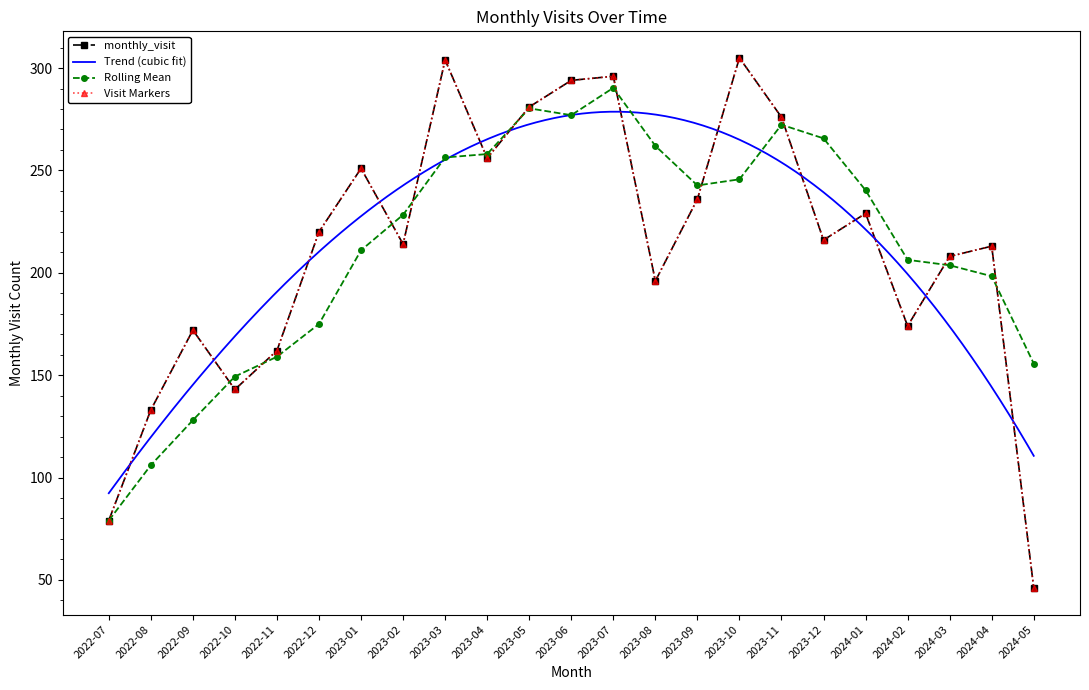

Rank the categories by value from highest to lowest.

2023-10, 2023-03, 2023-07, 2023-06, 2023-05, 2023-11, 2023-04, 2023-01, 2023-09, 2024-01, 2022-12, 2023-12, 2023-02, 2024-04, 2024-03, 2023-08, 2024-02, 2022-09, 2022-11, 2022-10, 2022-08, 2022-07, 2024-05